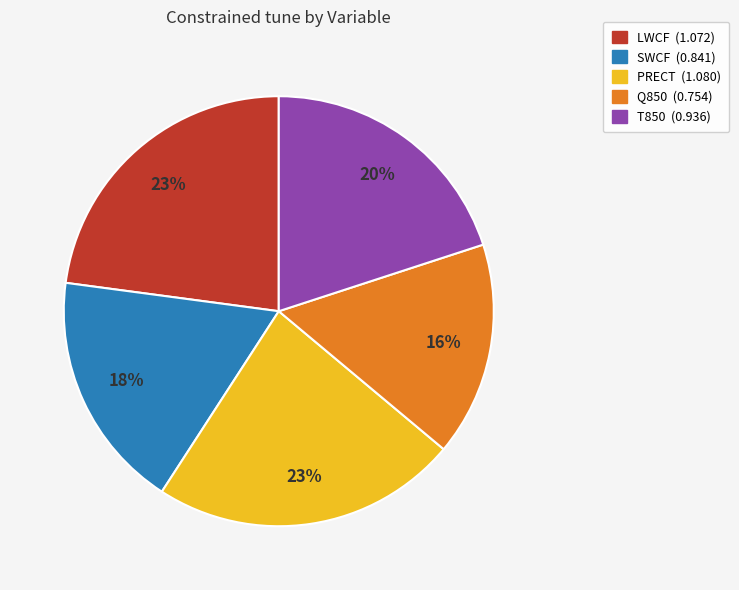

Combined, do SWCF and T850 account for over 50%?

No